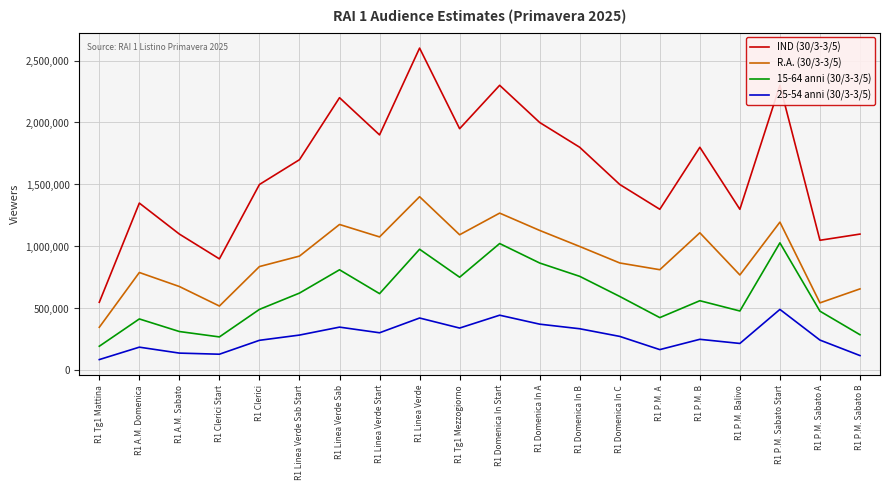

What is the difference between the highest and lowest values at R1 A.M. Sabato?

959970